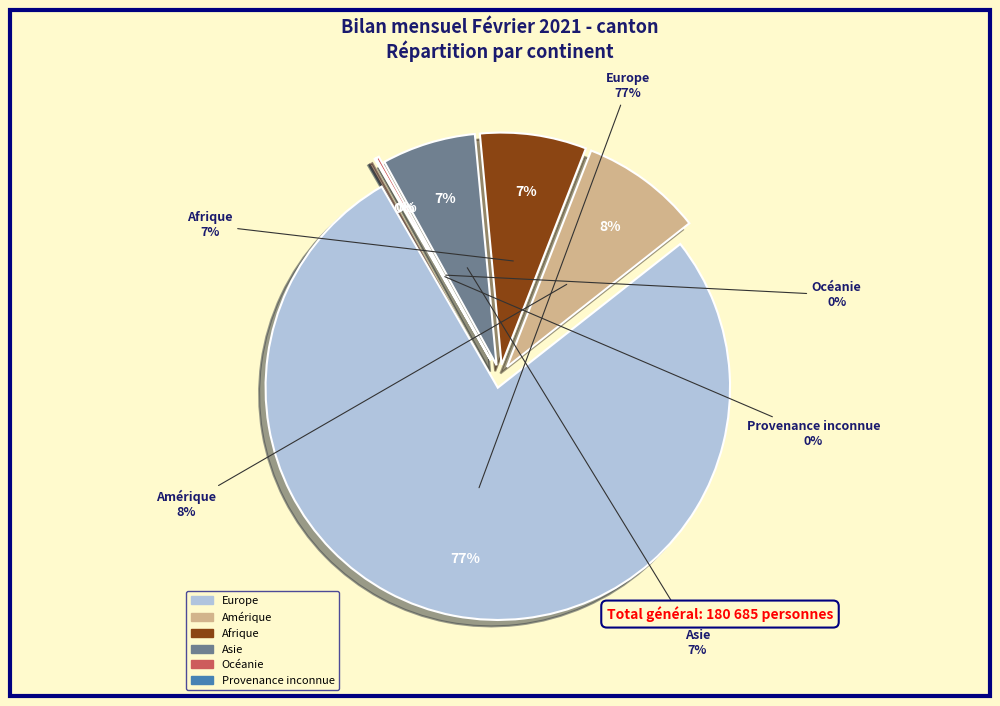

Rank the categories by value from highest to lowest.

Europe, Amérique, Afrique, Asie, Océanie, Provenance inconnue